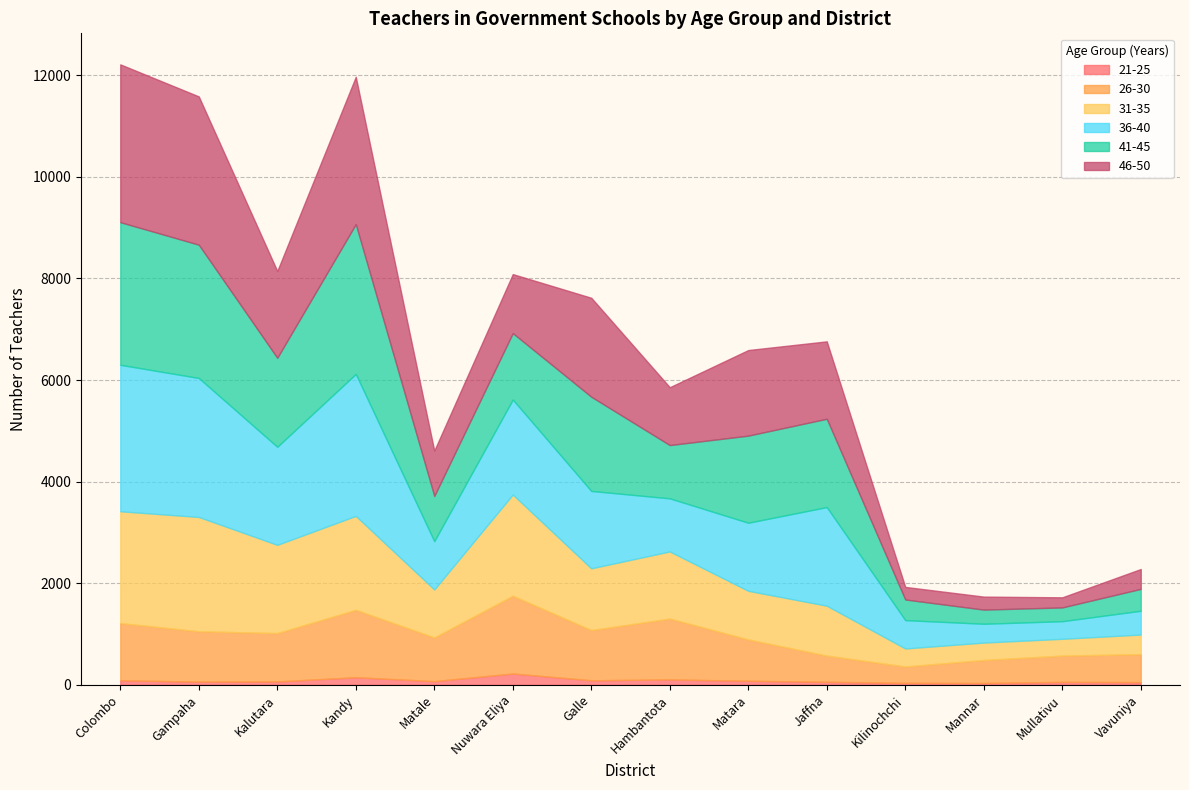

Is the value of 41-45 at Jaffna greater than the value of 36-40 at Vavuniya?

Yes